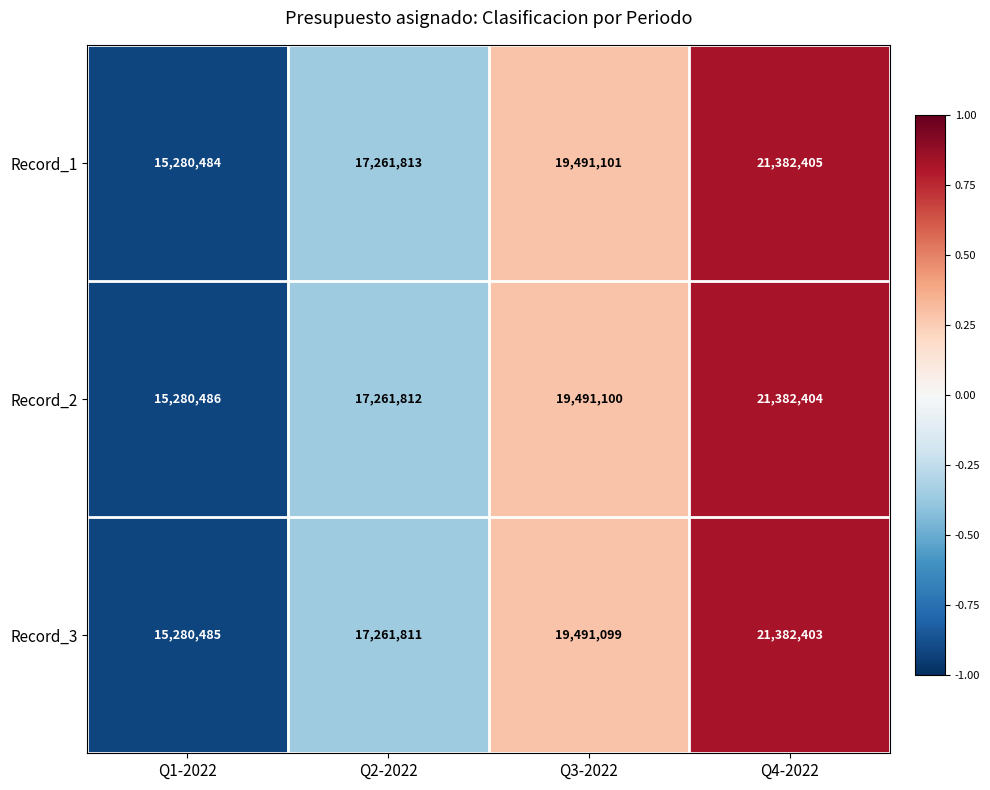

Reading left to right, transcribe all the data shown in this chart.

Record_1: 15280484	17261813	19491101	21382405
Record_2: 15280486	17261812	19491100	21382404
Record_3: 15280485	17261811	19491099	21382403